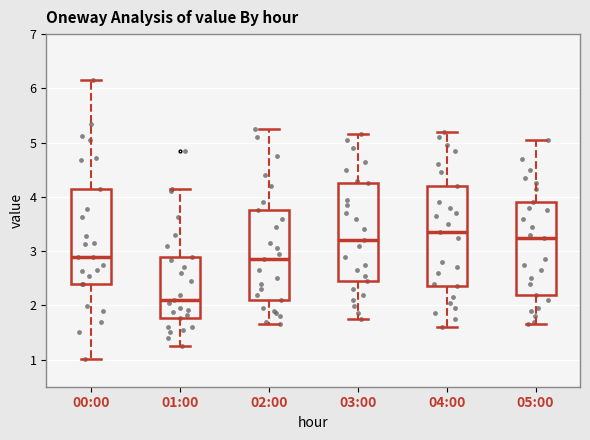

Reading left to right, read every box against the y-axis: the position of its median line, the range the box covers, and the ends of its whiskers. The values are not printed on the chart, so give them approximately, as read against the axis.

00:00: median 2.9, box 2.4 to 4.2, whiskers 1.0 to 6.2
01:00: median 2.1, box 1.8 to 2.9, whiskers 1.3 to 4.2
02:00: median 2.9, box 2.1 to 3.8, whiskers 1.7 to 5.3
03:00: median 3.2, box 2.5 to 4.3, whiskers 1.8 to 5.2
04:00: median 3.4, box 2.4 to 4.2, whiskers 1.6 to 5.2
05:00: median 3.3, box 2.2 to 3.9, whiskers 1.7 to 5.1